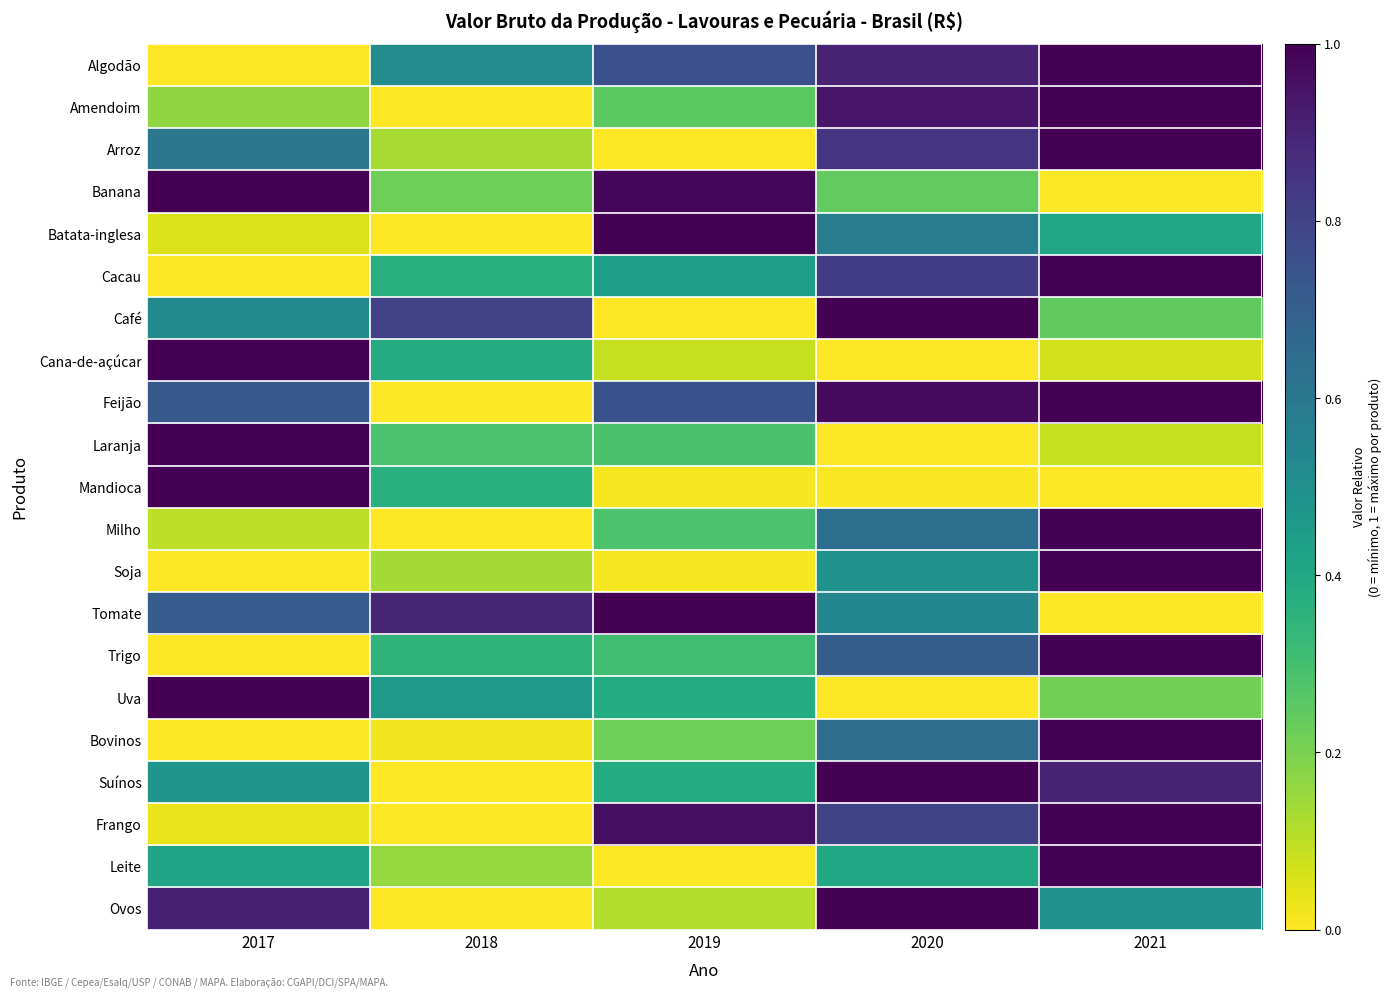

Which category has the highest value across all series?

2021